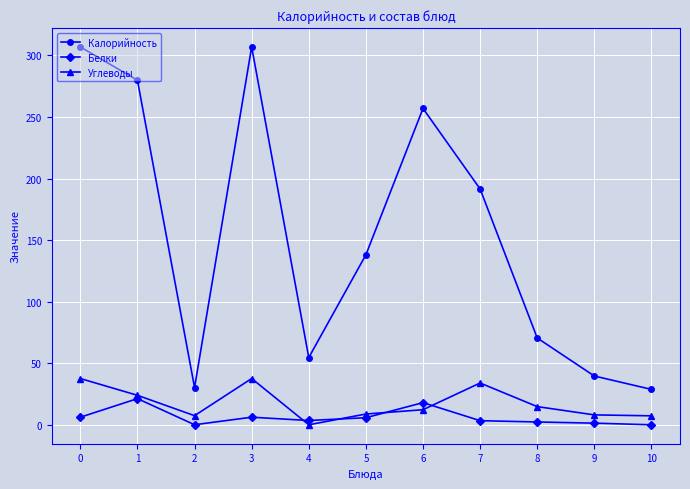

True or false: Углеводы and Калорийность cross at least once.

False